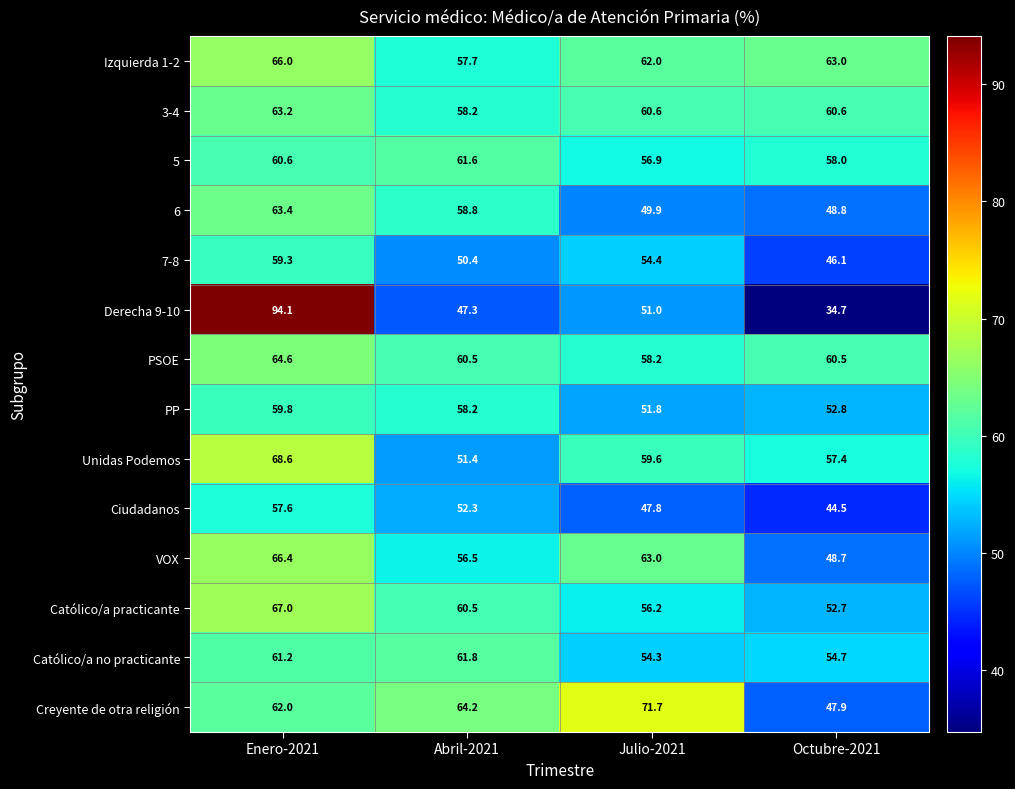

Between Enero-2021 and Octubre-2021, which series saw the biggest shift?

Derecha 9-10